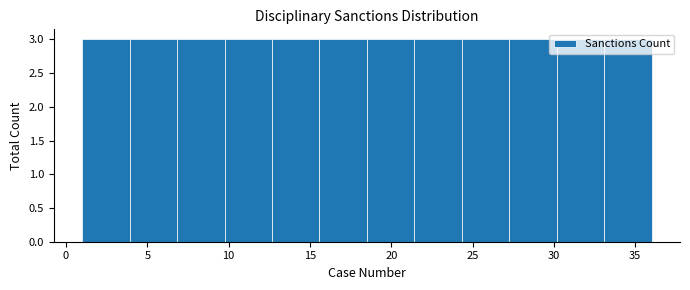

Reading left to right, list every bar in this chart as the range it spans on the x-axis followed by its height. Neither the bar edges nor the heights are printed on the chart, so give them approximately, as read against the axes.

1.0 to 4.0: 3
4.0 to 7.0: 3
7.0 to 10.0: 3
10.0 to 12.5: 3
12.5 to 15.5: 3
15.5 to 18.5: 3
18.5 to 21.5: 3
21.5 to 24.5: 3
24.5 to 27.5: 3
27.5 to 30.0: 3
30.0 to 33.0: 3
33.0 to 36.0: 3